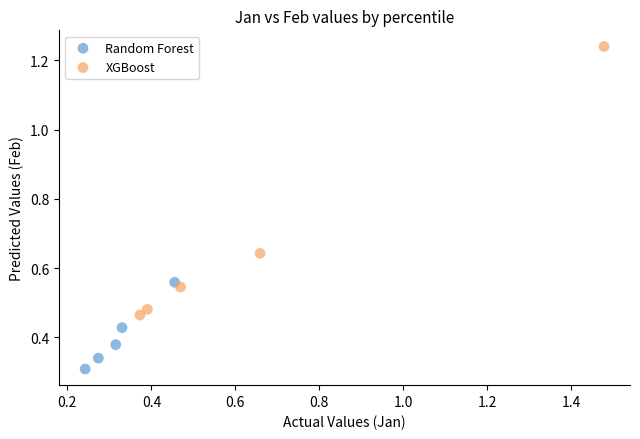

Which series has the widest spread of Y values?

XGBoost